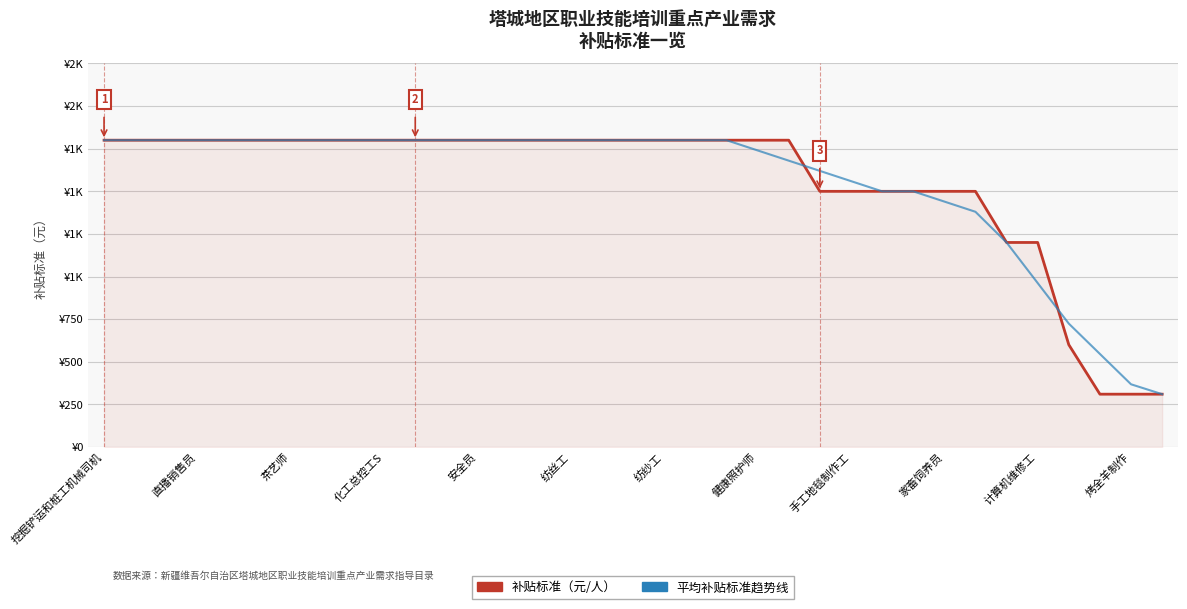

Does the chart display data point markers on the line(s)?

No